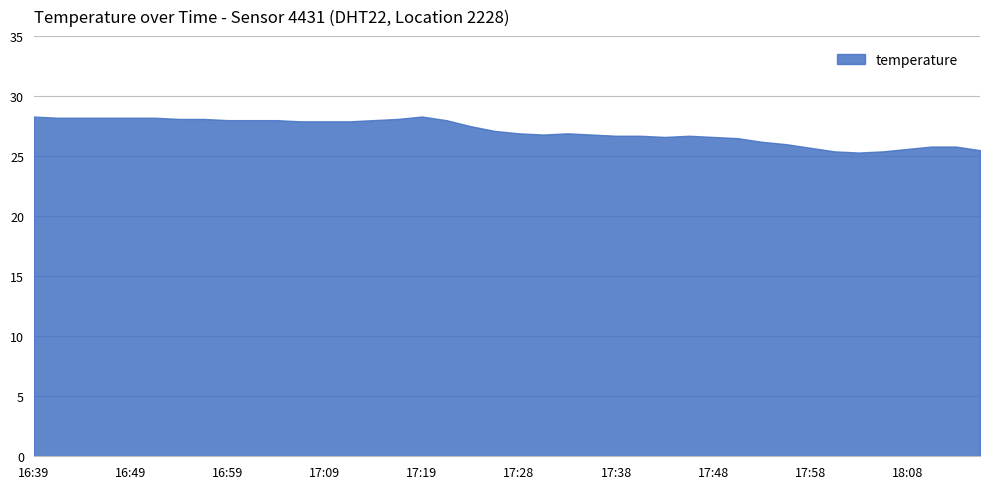

What is the difference between the maximum and minimum values?

3.0